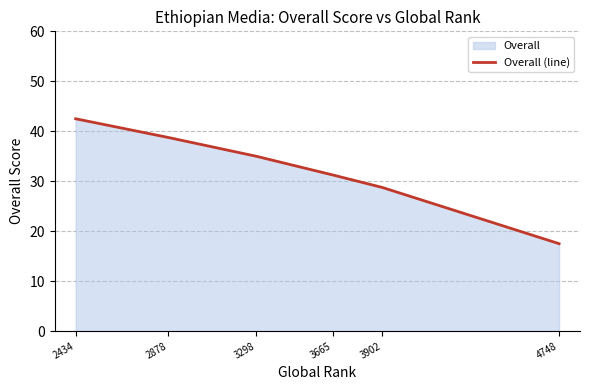

The chart shows a value of 52.6 at 3298. True or false?

False